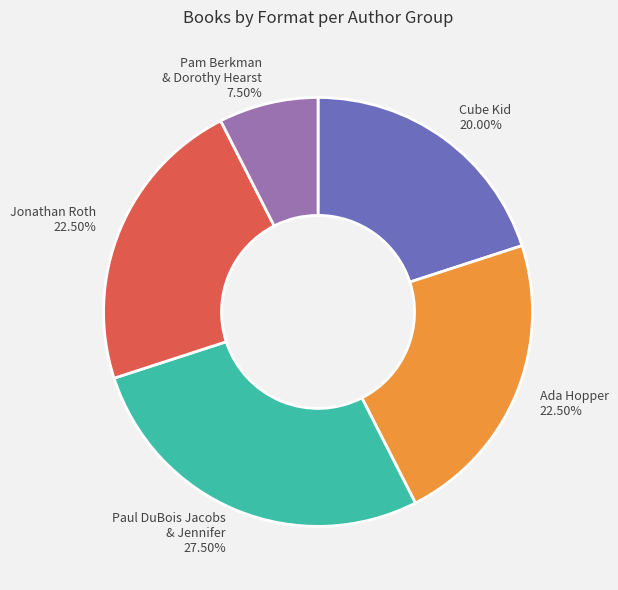

How many slices are in this pie chart?

5